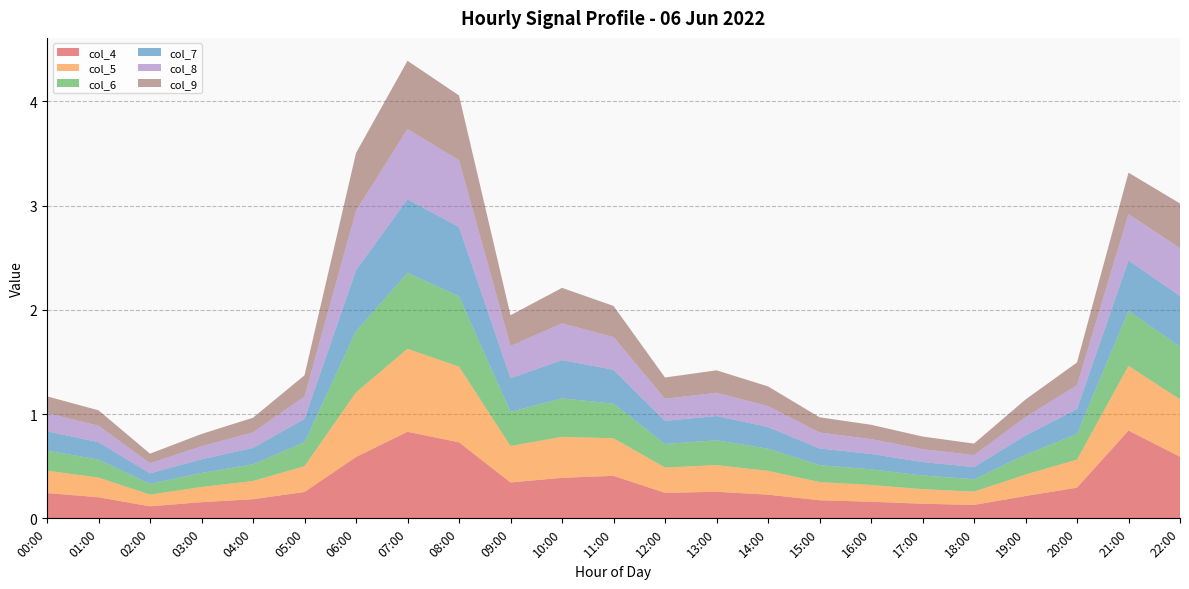

Reading left to right, extract all data points from this chart.

col_4: 00:00=0.2	01:00=0.2	02:00=0.1	03:00=0.2	04:00=0.2	05:00=0.3	06:00=0.6	07:00=0.8	08:00=0.7	09:00=0.3	10:00=0.4	11:00=0.4	12:00=0.2	13:00=0.3	14:00=0.2	15:00=0.2	16:00=0.2	17:00=0.1	18:00=0.1	19:00=0.2	20:00=0.3	21:00=0.8	22:00=0.6
col_5: 00:00=0.2	01:00=0.2	02:00=0.1	03:00=0.1	04:00=0.2	05:00=0.2	06:00=0.6	07:00=0.8	08:00=0.7	09:00=0.3	10:00=0.4	11:00=0.4	12:00=0.2	13:00=0.3	14:00=0.2	15:00=0.2	16:00=0.2	17:00=0.1	18:00=0.1	19:00=0.2	20:00=0.3	21:00=0.6	22:00=0.6
col_6: 00:00=0.2	01:00=0.2	02:00=0.1	03:00=0.1	04:00=0.2	05:00=0.2	06:00=0.6	07:00=0.7	08:00=0.7	09:00=0.3	10:00=0.4	11:00=0.3	12:00=0.2	13:00=0.2	14:00=0.2	15:00=0.2	16:00=0.2	17:00=0.1	18:00=0.1	19:00=0.2	20:00=0.2	21:00=0.5	22:00=0.5
col_7: 00:00=0.2	01:00=0.2	02:00=0.1	03:00=0.1	04:00=0.2	05:00=0.2	06:00=0.6	07:00=0.7	08:00=0.7	09:00=0.3	10:00=0.4	11:00=0.3	12:00=0.2	13:00=0.2	14:00=0.2	15:00=0.2	16:00=0.1	17:00=0.1	18:00=0.1	19:00=0.2	20:00=0.2	21:00=0.5	22:00=0.5
col_8: 00:00=0.2	01:00=0.2	02:00=0.1	03:00=0.1	04:00=0.1	05:00=0.2	06:00=0.6	07:00=0.7	08:00=0.6	09:00=0.3	10:00=0.4	11:00=0.3	12:00=0.2	13:00=0.2	14:00=0.2	15:00=0.2	16:00=0.1	17:00=0.1	18:00=0.1	19:00=0.2	20:00=0.2	21:00=0.4	22:00=0.5
col_9: 00:00=0.2	01:00=0.1	02:00=0.1	03:00=0.1	04:00=0.1	05:00=0.2	06:00=0.6	07:00=0.7	08:00=0.6	09:00=0.3	10:00=0.3	11:00=0.3	12:00=0.2	13:00=0.2	14:00=0.2	15:00=0.1	16:00=0.1	17:00=0.1	18:00=0.1	19:00=0.2	20:00=0.2	21:00=0.4	22:00=0.4